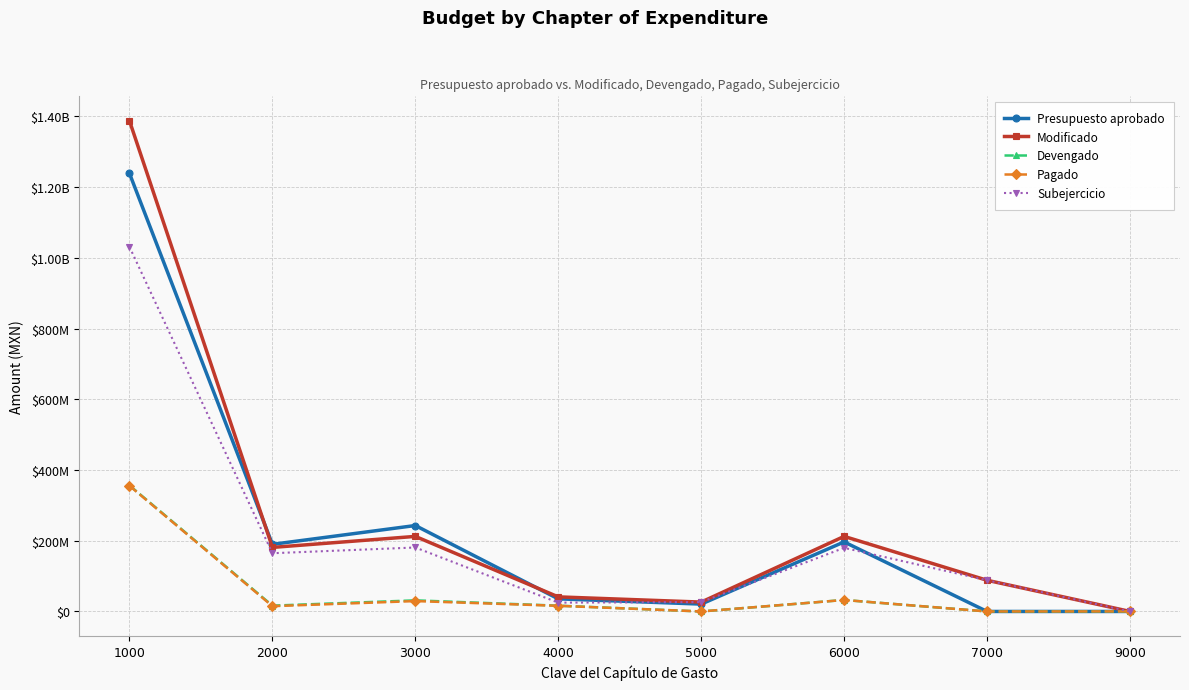

Reading left to right, list all the values displayed in this chart.

Presupuesto aprobado: 1238653309.5	189843539.4	243002226.5	35645280.0	20815226.3	196662872.8	0.0	1.0
Modificado: 1387253994.6	181100047.3	212252039.2	41235984.4	26485772.2	212298936.3	88200964.6	96671.0
Devengado: 356368488.2	16436836.0	31393736.6	16331619.6	0.0	32461538.3	0.0	96670.0
Pagado: 355293682.1	14912282.5	29345664.5	16004069.6	0.0	32461538.3	0.0	96670.0
Subejercicio: 1030885506.4	164663211.3	180858302.6	24904364.8	26485772.2	179837398.0	88200964.6	1.0